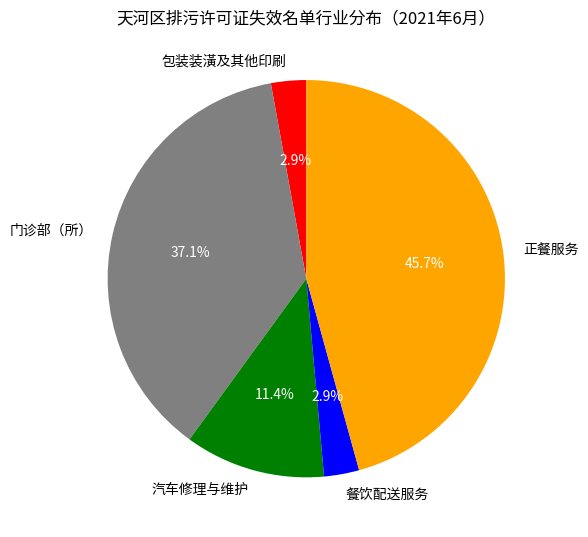

What is the ratio of the value at 正餐服务 to the value at 汽车修理与维护?

4.0